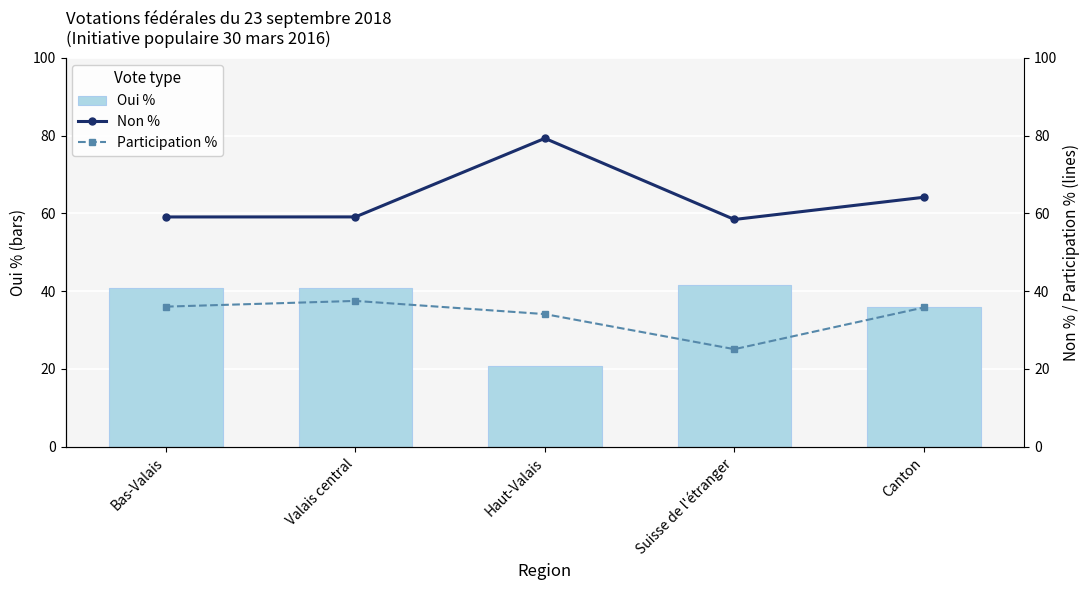

What is the smallest value displayed?

20.7